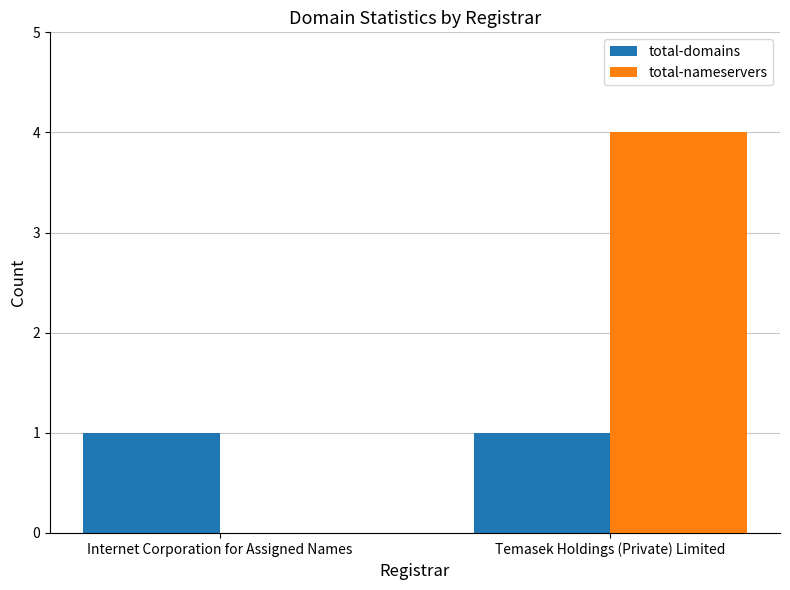

Does the chart contain stacked bars?

No